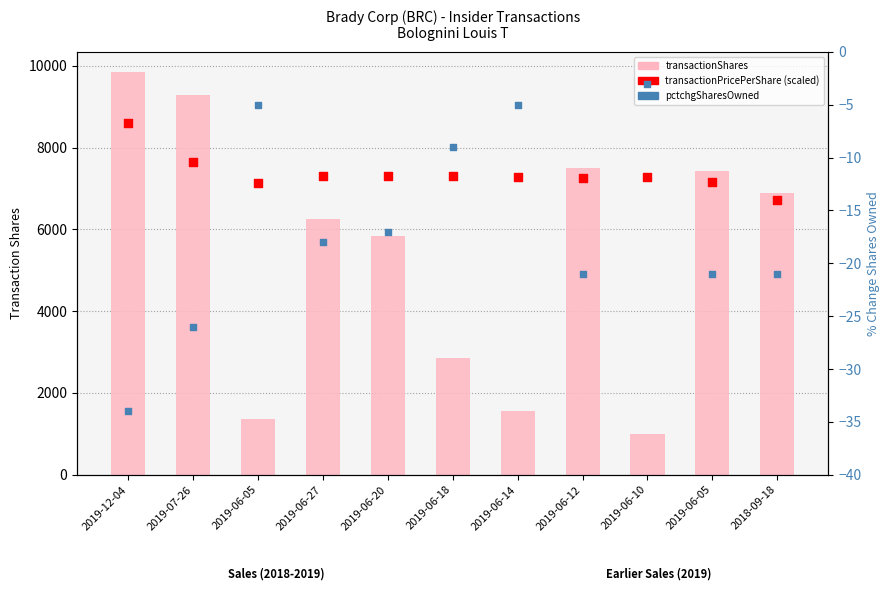

Which series has the largest total across all categories?

transactionPricePerShare